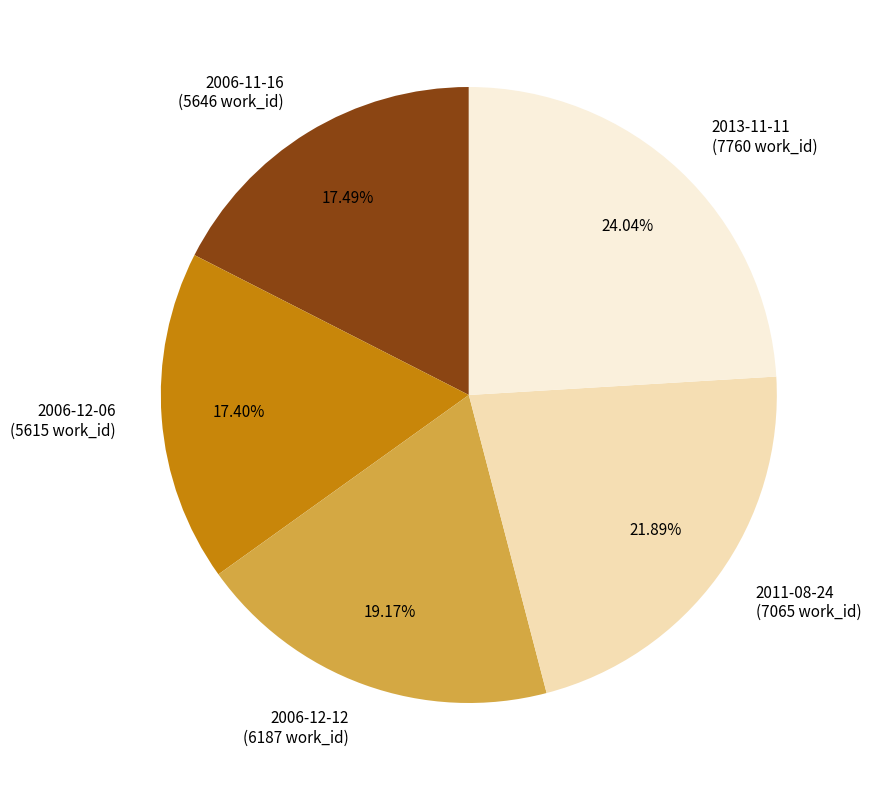

What is the ratio of the value at 2006-12-12 to the value at 2006-12-06?

1.1